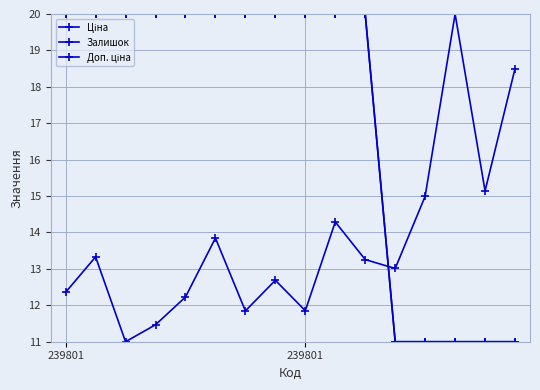

True or false: Доп. ціна and Ціна cross at least once.

False